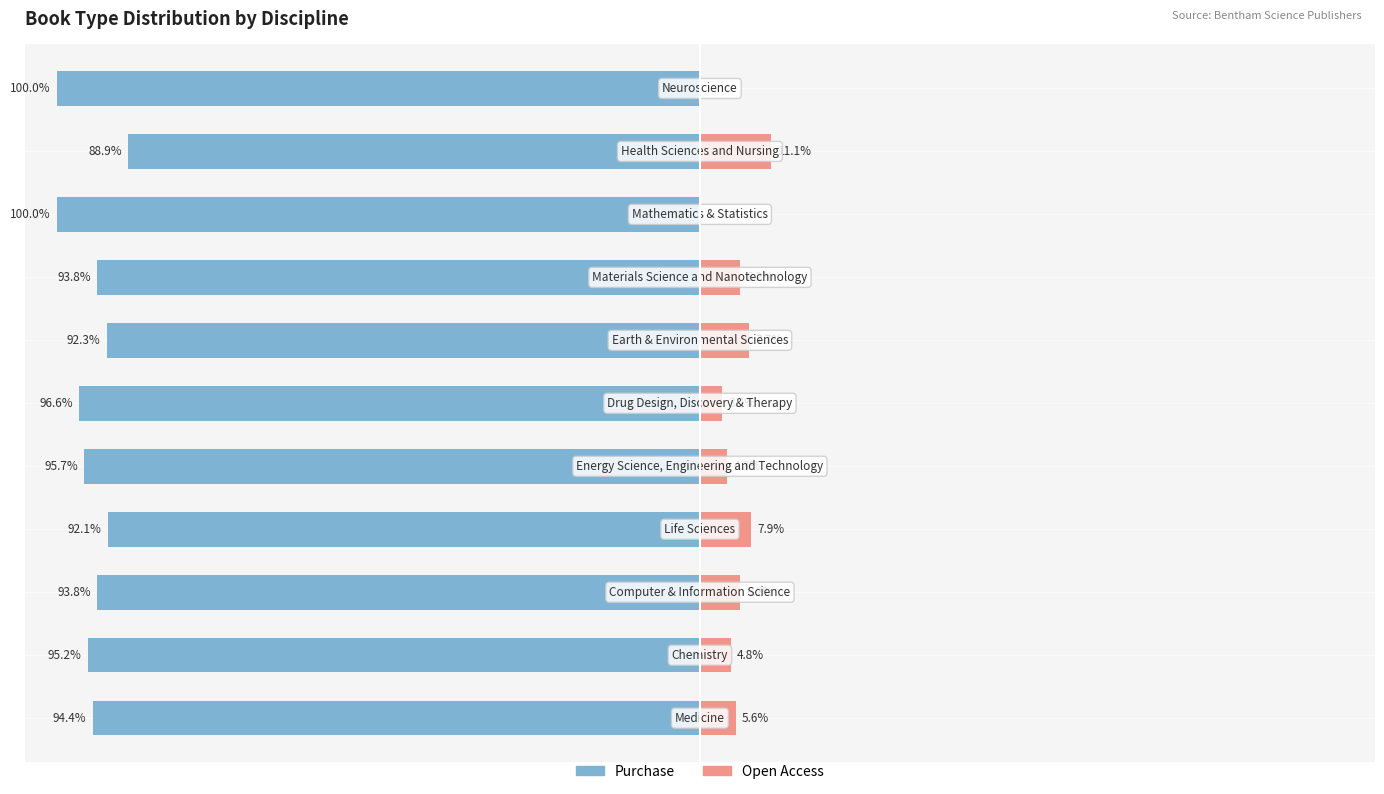

List the labels in order of Purchase value, smallest first.

9, 3, 6, 2, 7, 0, 1, 4, 5, 8, 10